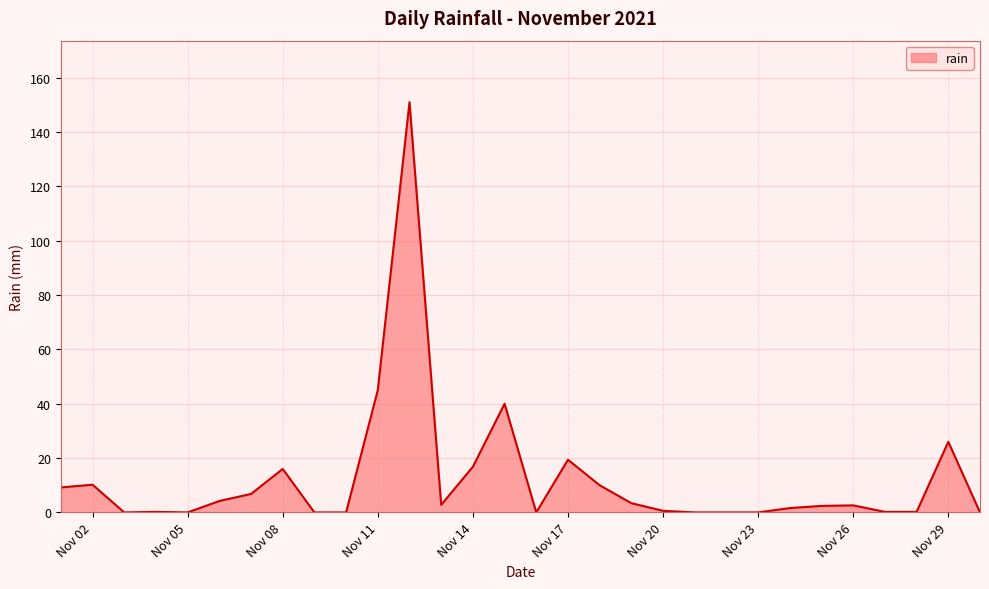

What is the greatest value displayed?

151.0